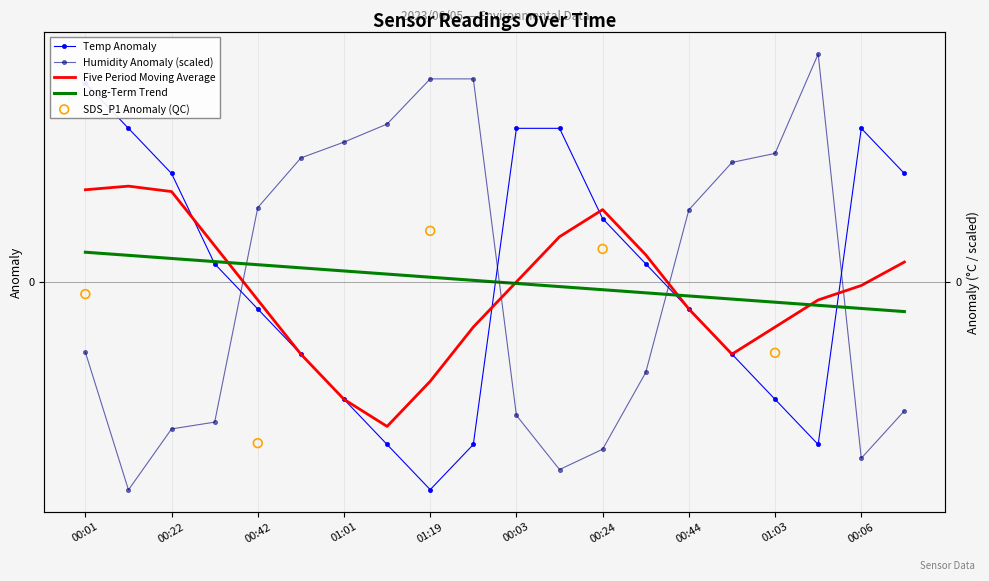

Which series has the widest spread of Y values?

Humidity